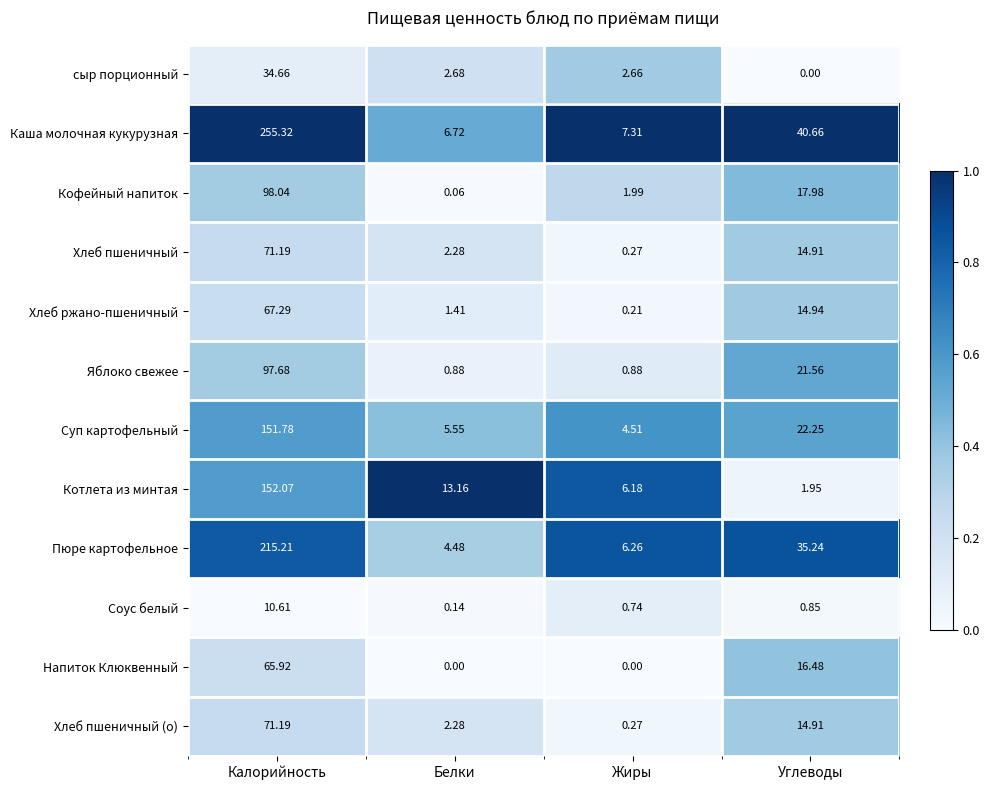

Where does the Каша молочная кукурузная series first go above 40?

Калорийность